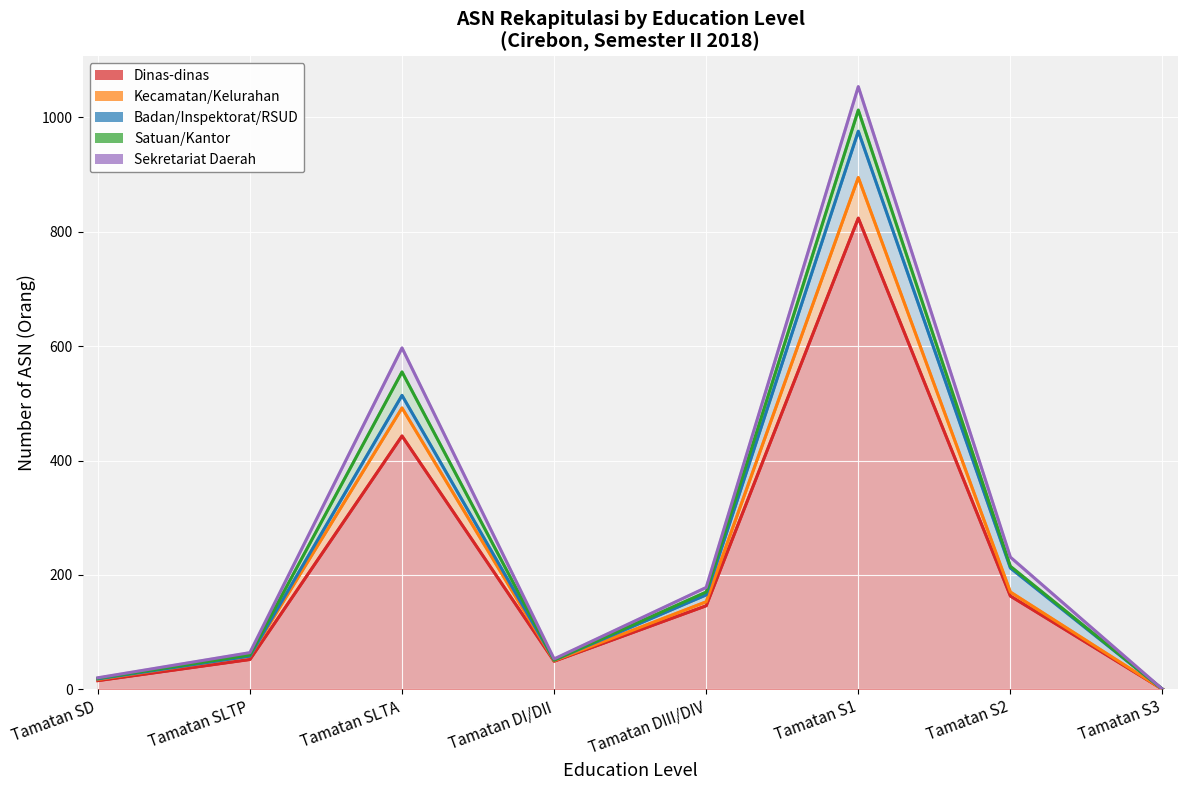

What is the difference between the Satuan/Kantor values at Tamatan SD and Tamatan SLTA?

40